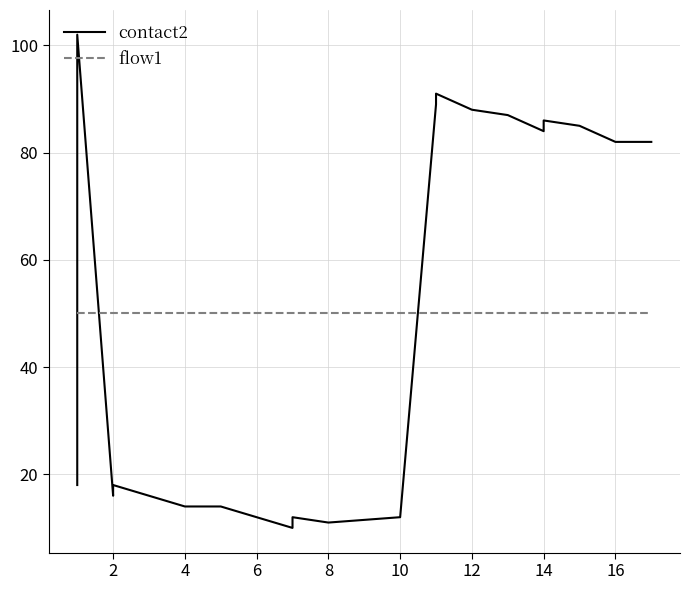

List the series in order of their overall mean, lowest first.

flow1, contact2